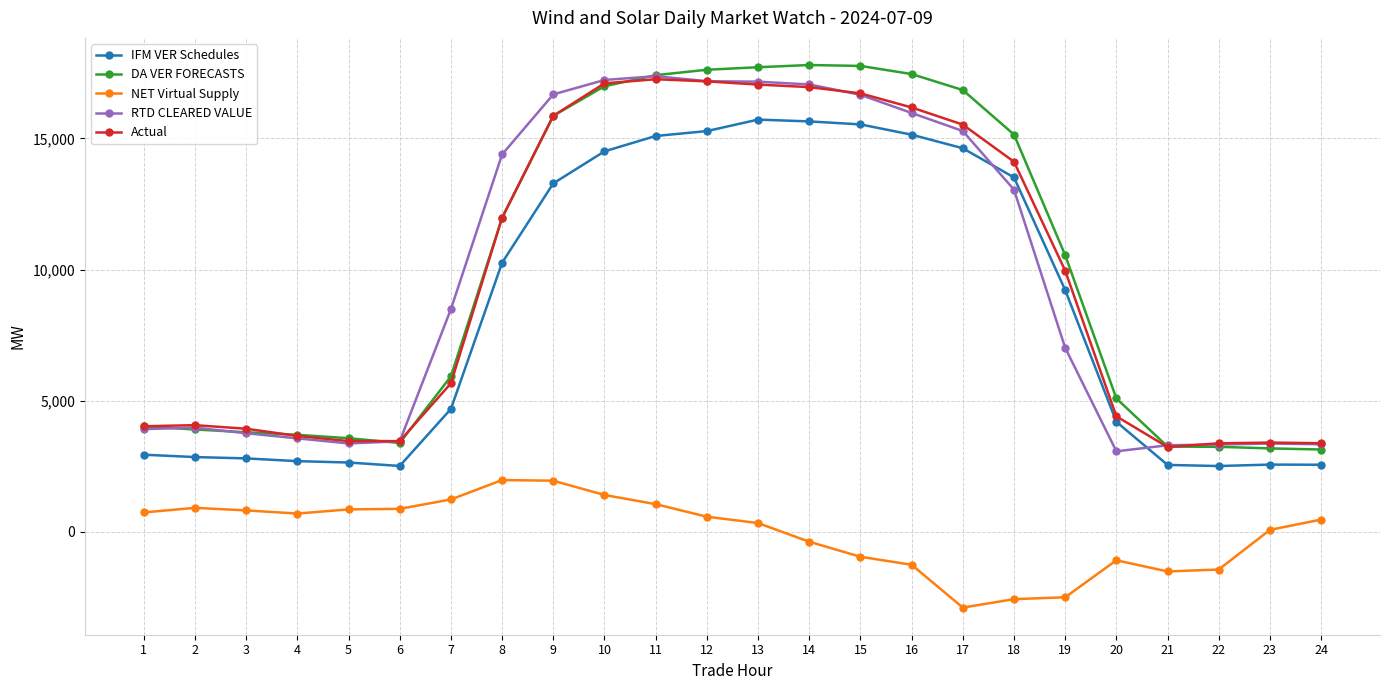

Between 8 and 22, which series saw the biggest shift?

RTD CLEARED VALUE